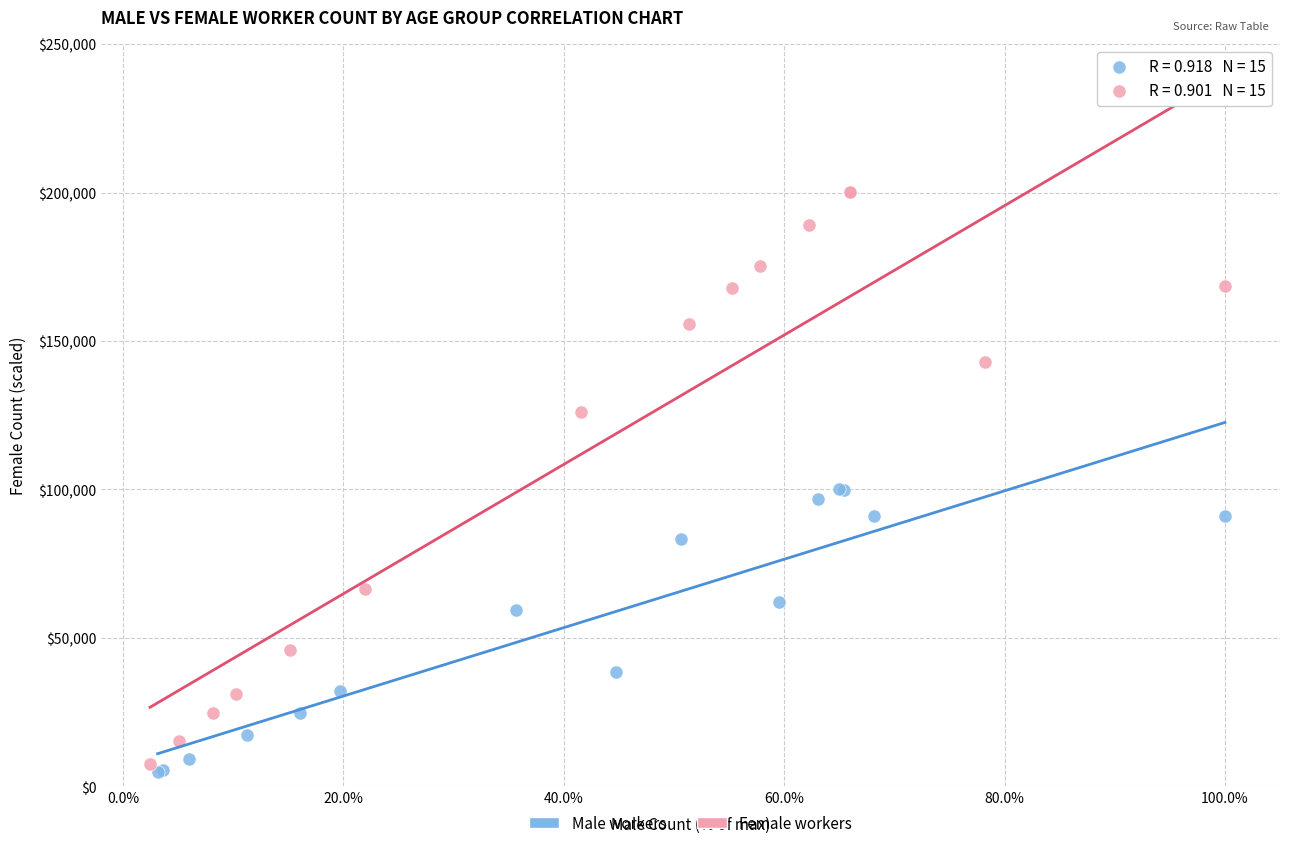

Which series contains the lowest Y value?

Male workers